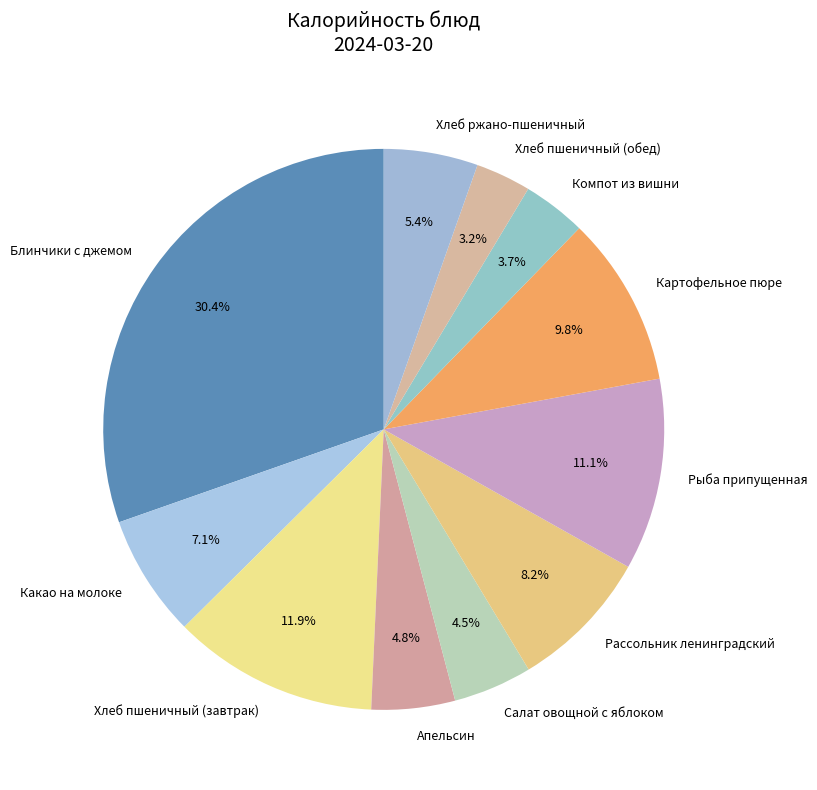

The Какао на молоке slice represents 16% of the pie. True or false?

False